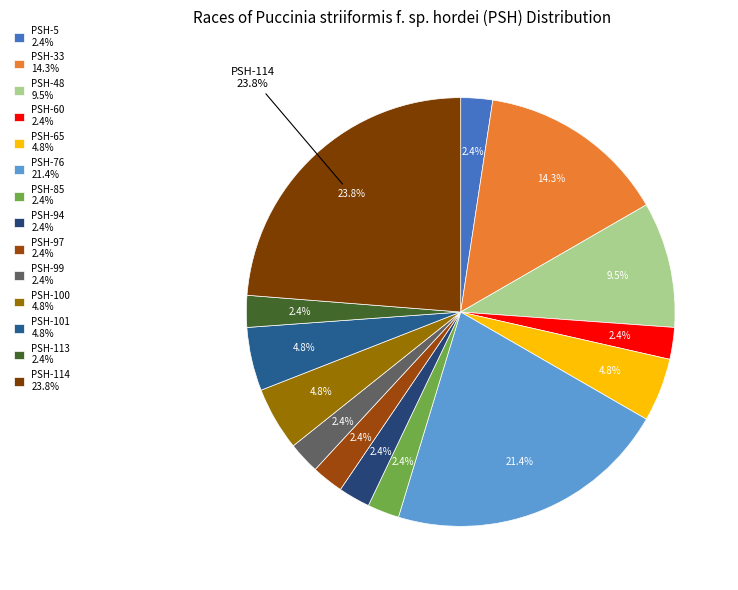

The PSH-114 slice represents 18% of the pie. True or false?

False